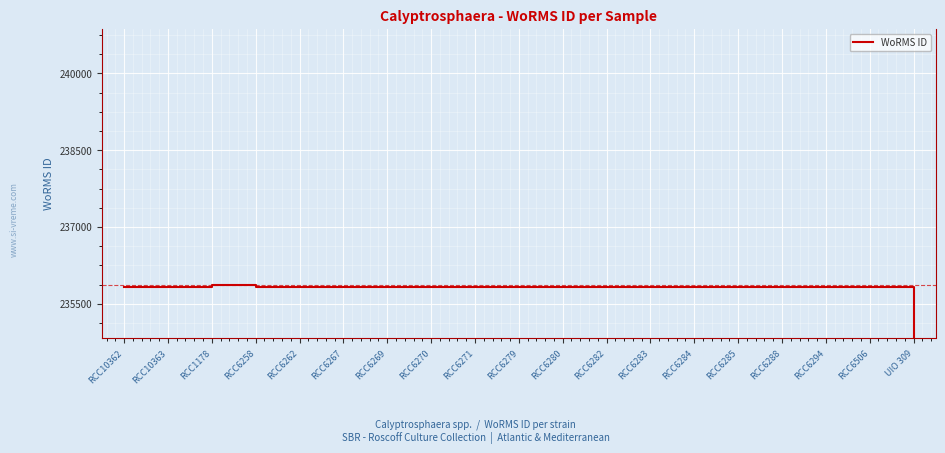

What is the label of the 13th point from the right?

RCC6269